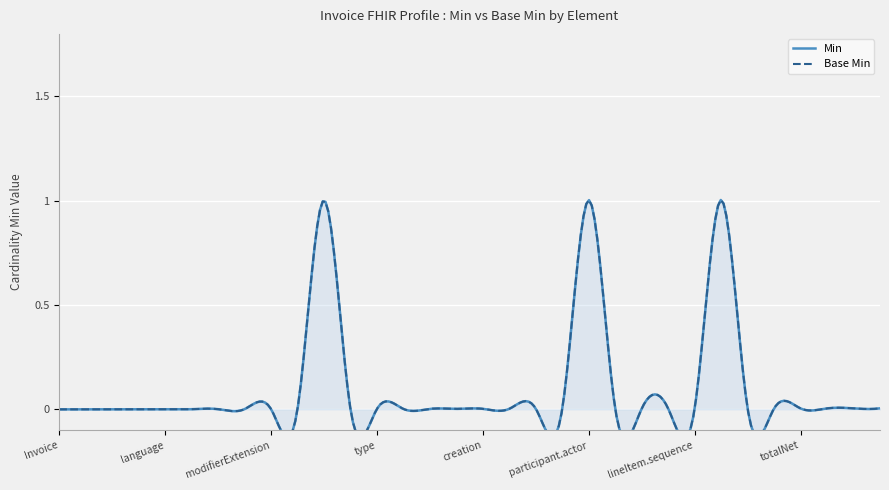

True or false: Base Min and Min intersect in this chart.

False